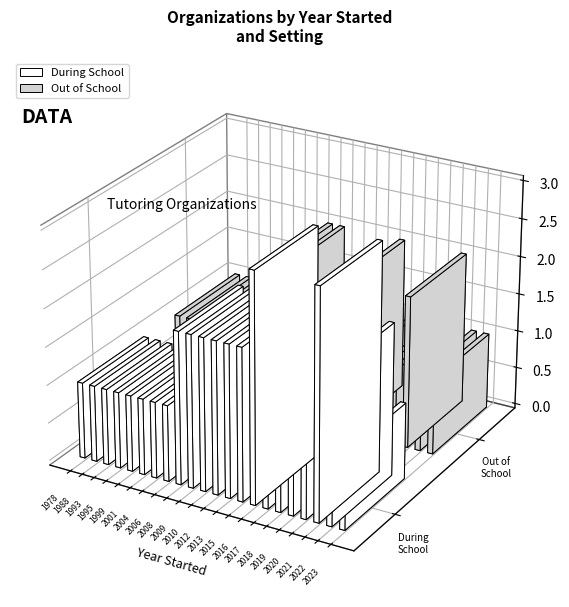

Where is Out of School nearest to the value 2000?

1999